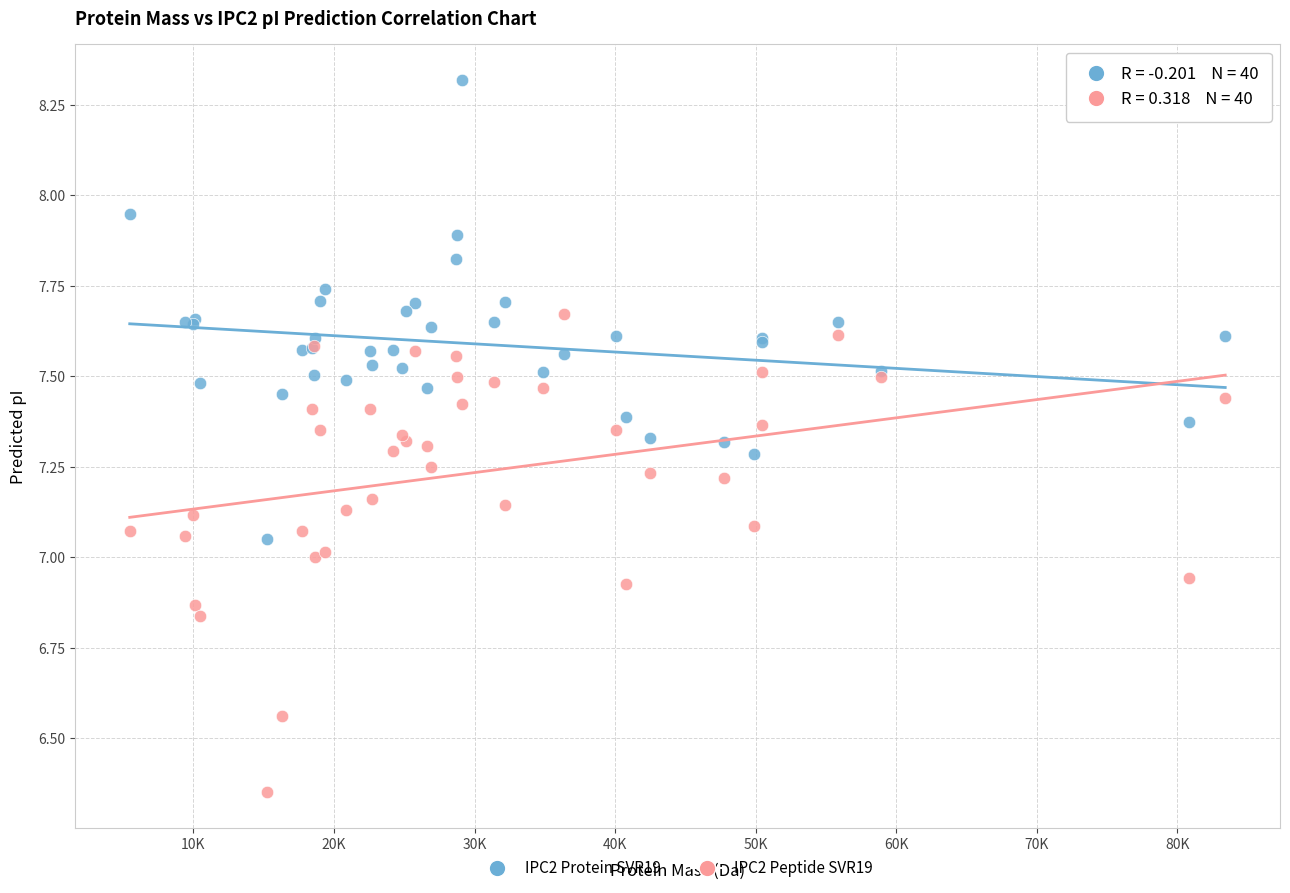

Which series reaches the minimum Y coordinate?

IPC2 Peptide SVR19